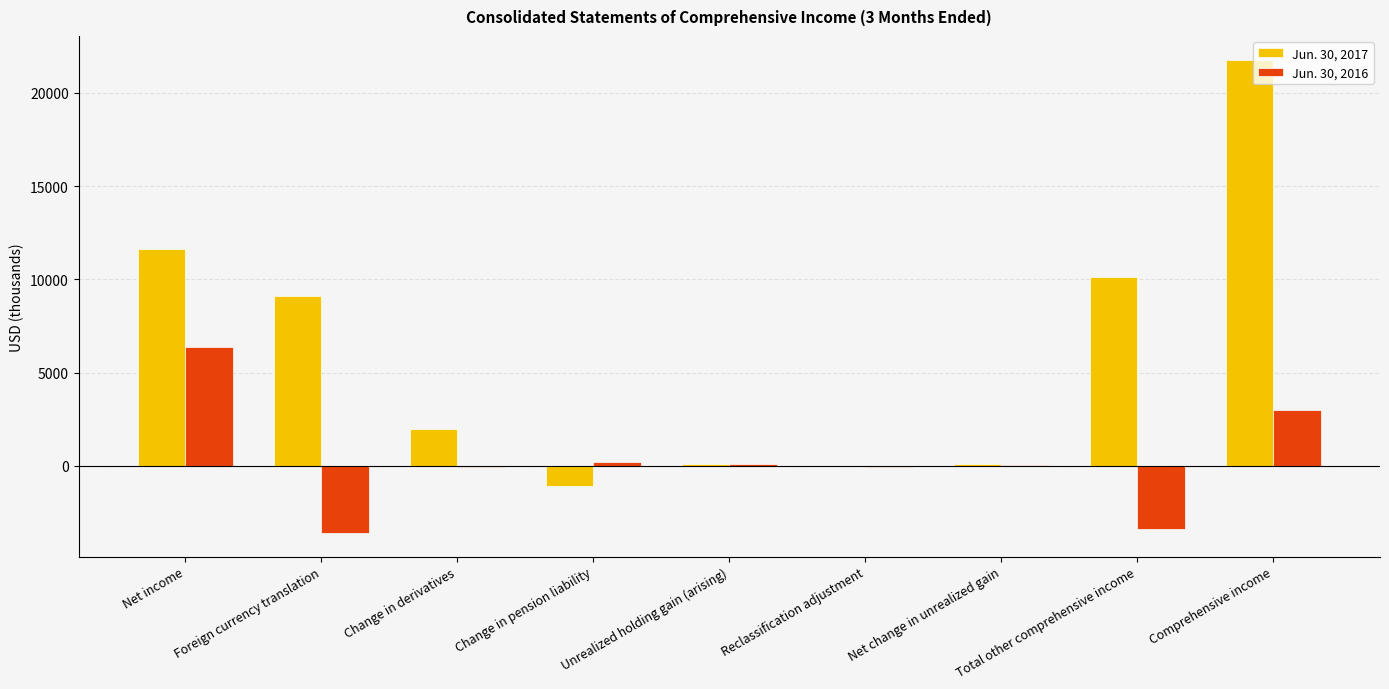

Count the number of data series in this chart.

2